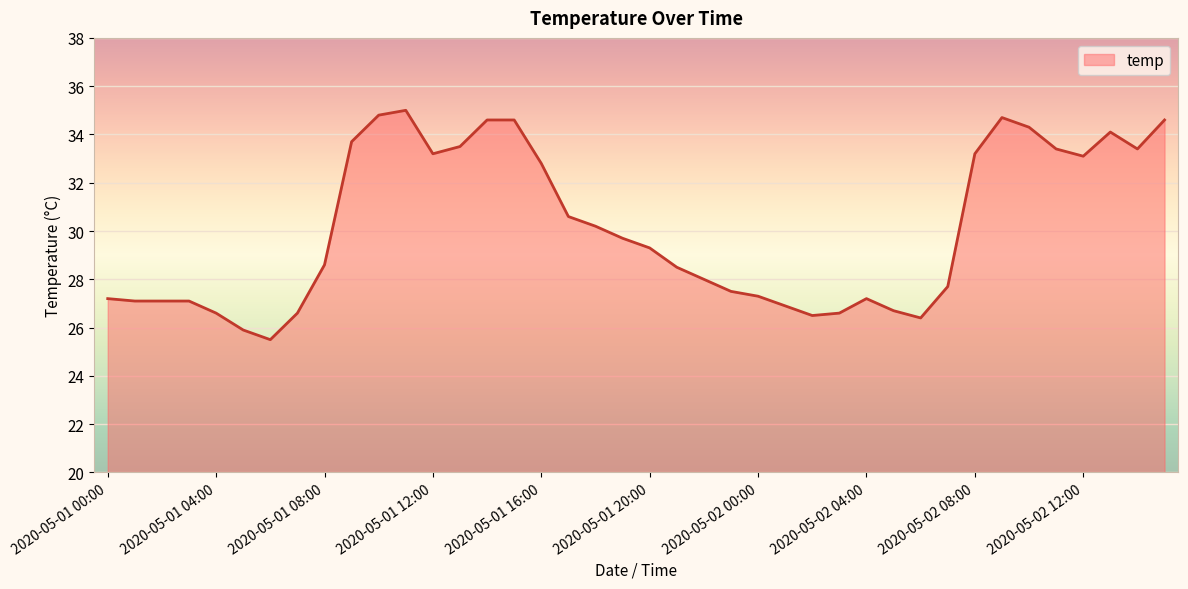

What is the smallest value displayed?

25.5